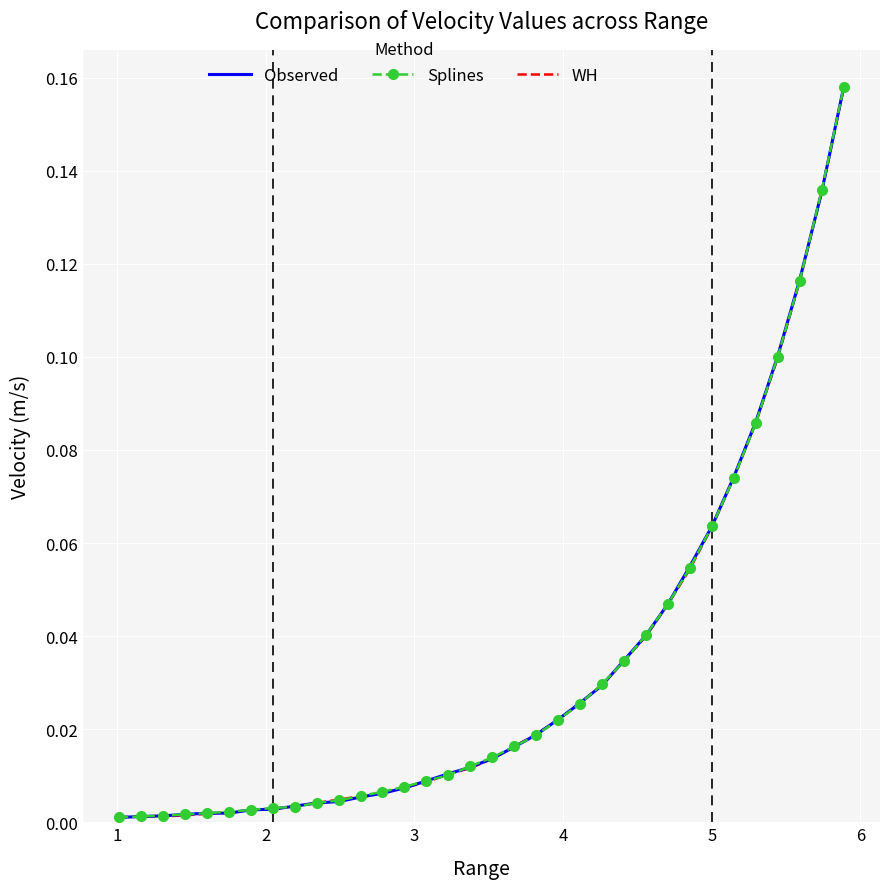

Rank the series by their average value, from highest to lowest.

Splines, Observed, WH